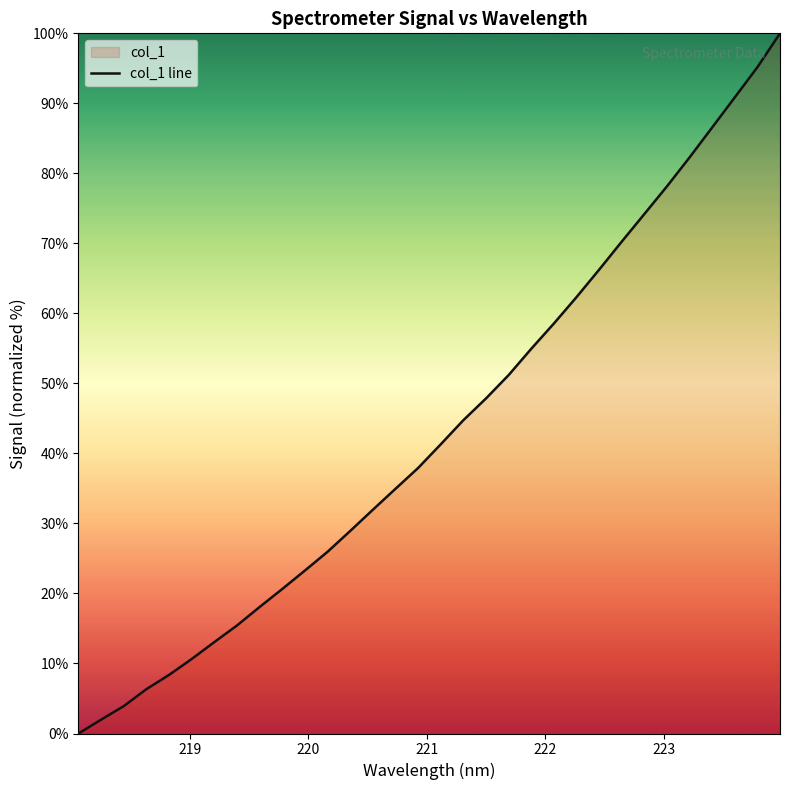

What is the average value?

43.3